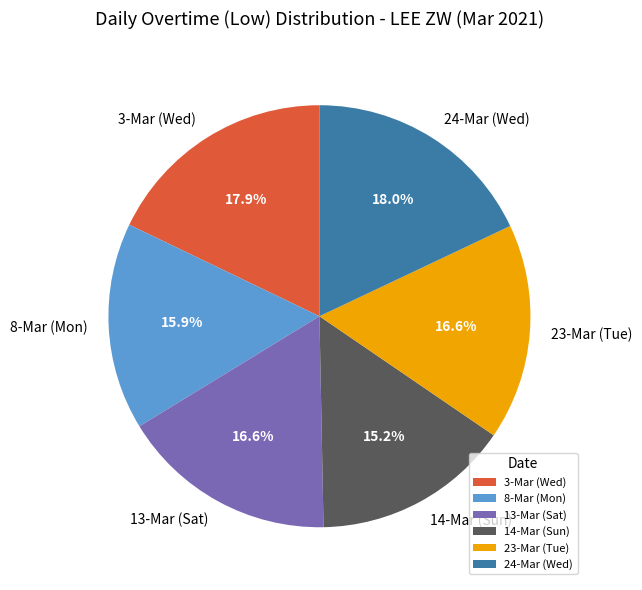

Approximately how many times larger is the value at 24-Mar (Wed) compared to 13-Mar (Sat)?

1.1